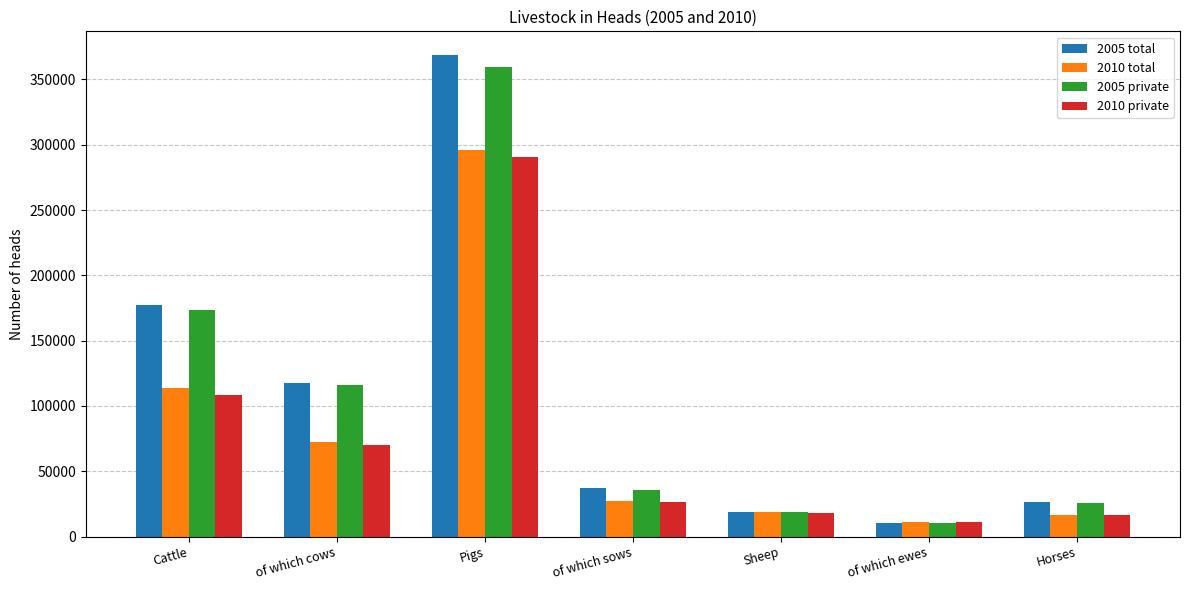

At which label is 2010 total closest to 153792?

Cattle